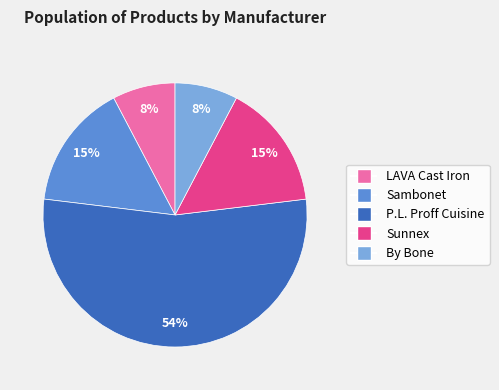

To the nearest percent, what is the average slice percentage?

20%